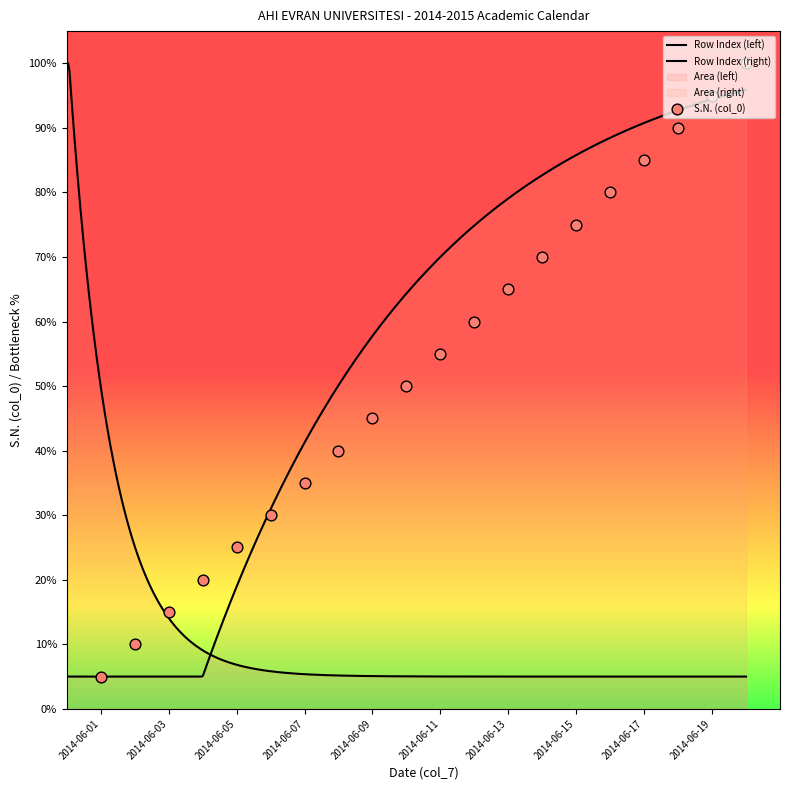

Which has a higher value, 2014-06-18 or 2014-06-13?

2014-06-18